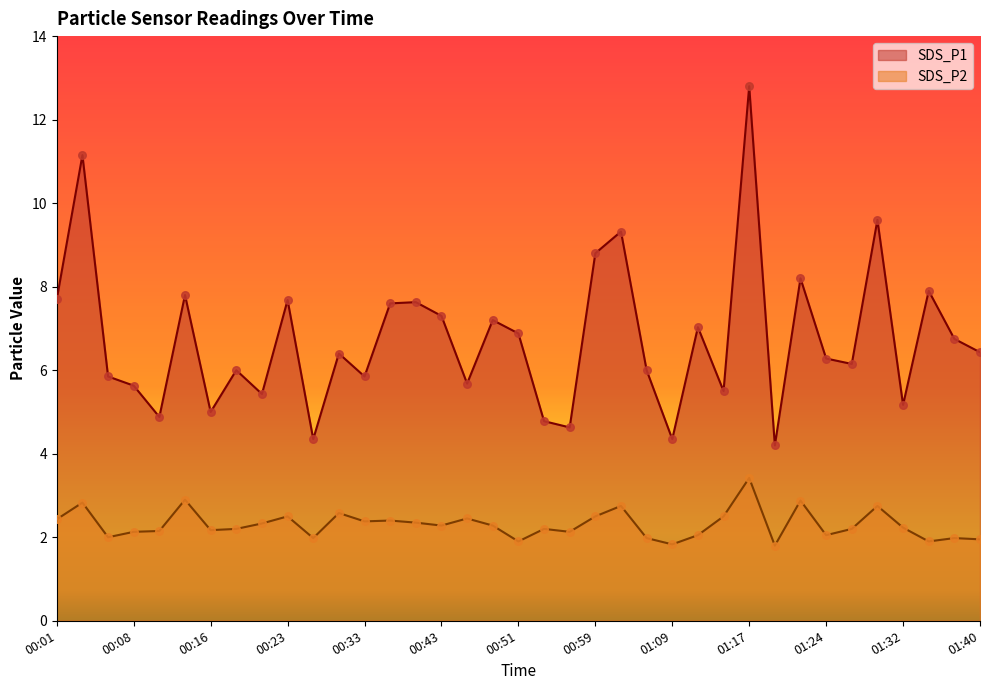

Which series has the largest total across all categories?

SDS_P1